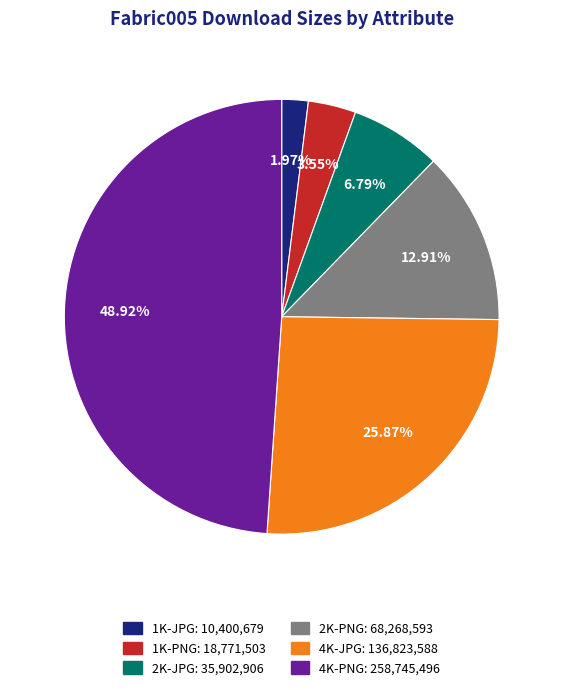

What is the smallest slice in the pie chart?

1K-JPG